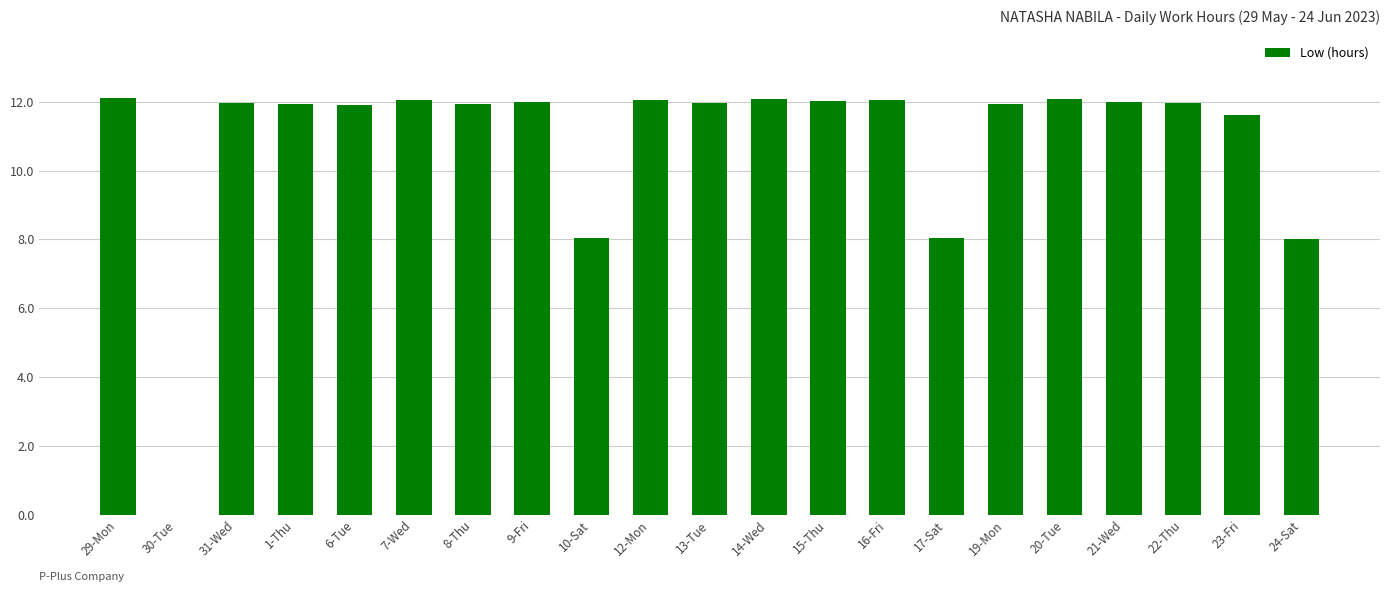

Read the value at 23-Fri.

11.6